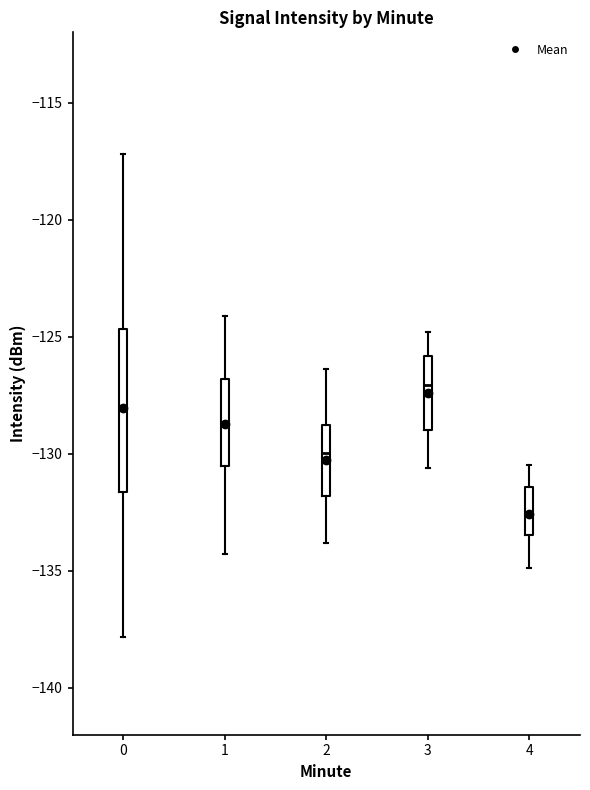

Where does the upper whisker of the box at x = 3 end on the y-axis? The values are not printed on the chart, so give them approximately, as read against the axis.

-125.0